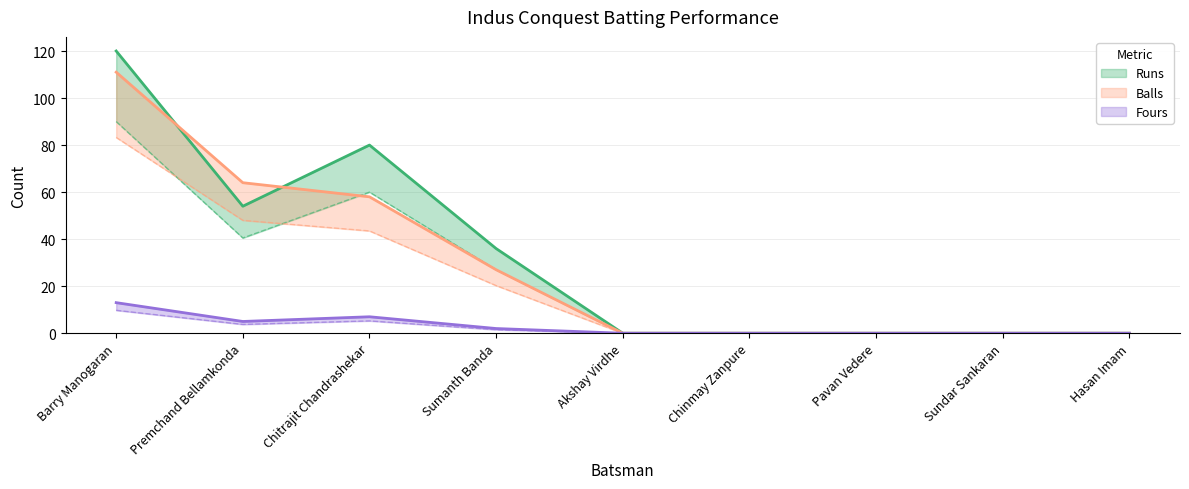

Between which two adjacent categories do Balls and Runs first intersect?

Barry Manogaran and Premchand Bellamkonda